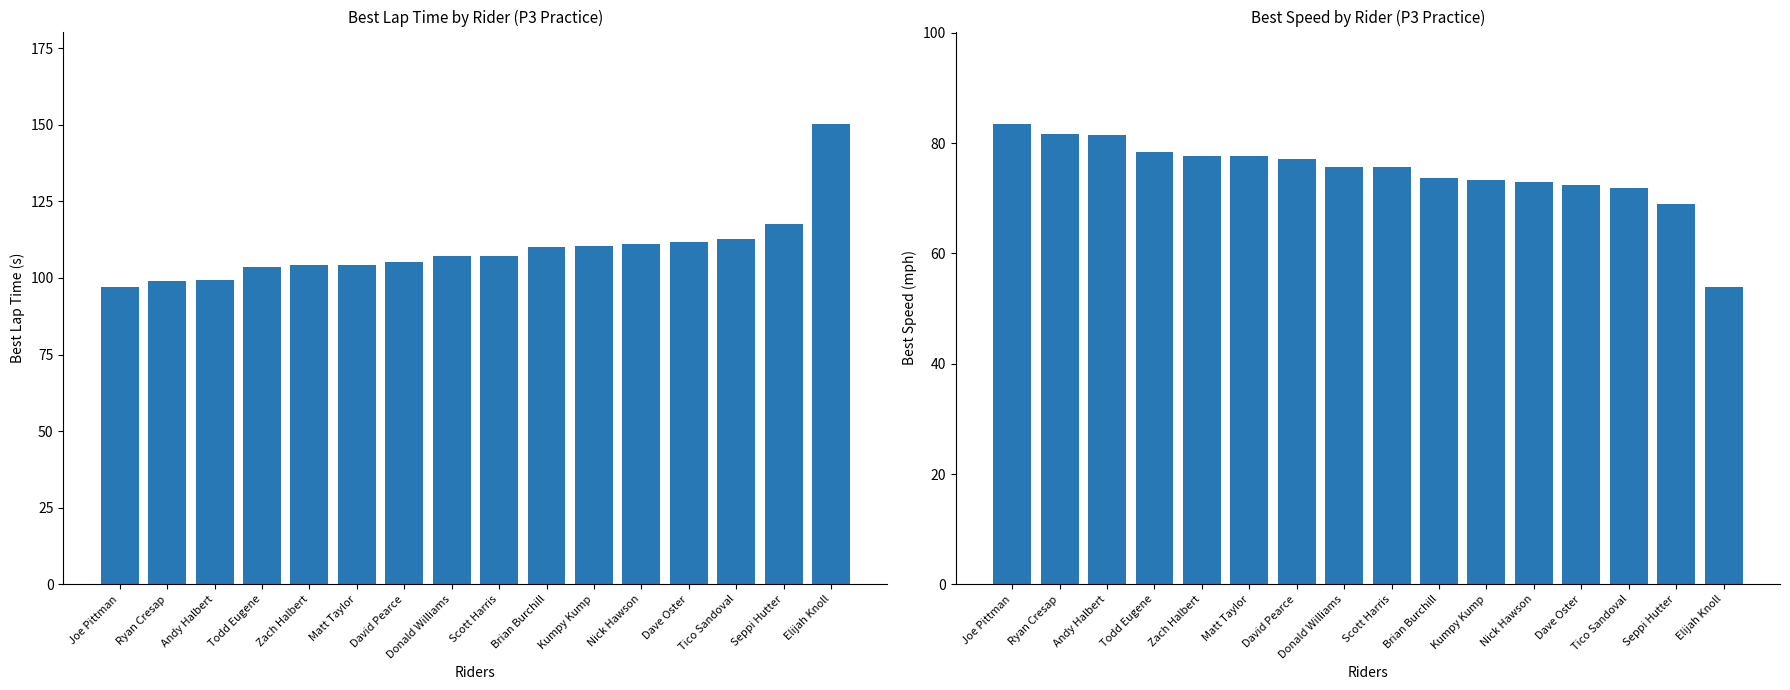

At which label is Best Speed closest to 68?

Seppi Hutter